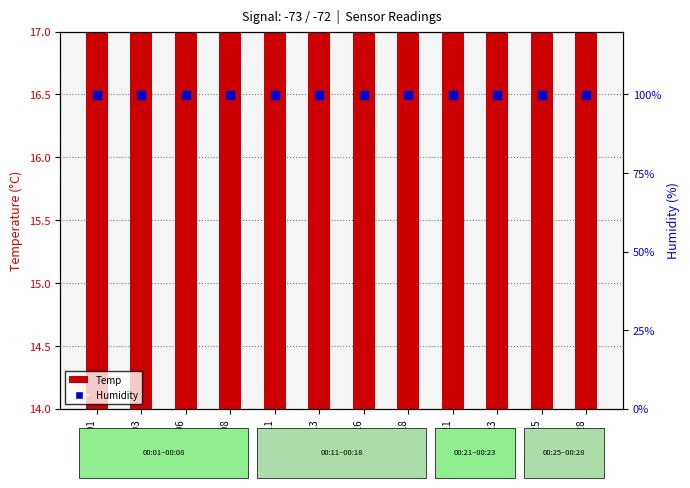

Which series has the largest Y range (max minus min)?

Temp